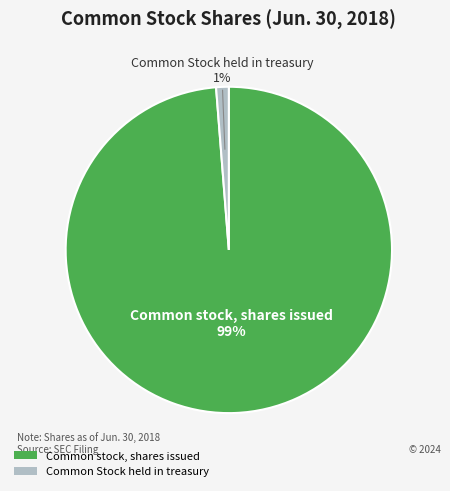

To the nearest percent, what is the difference between the Common stock, shares issued and Common Stock held in treasury slice percentages?

98%